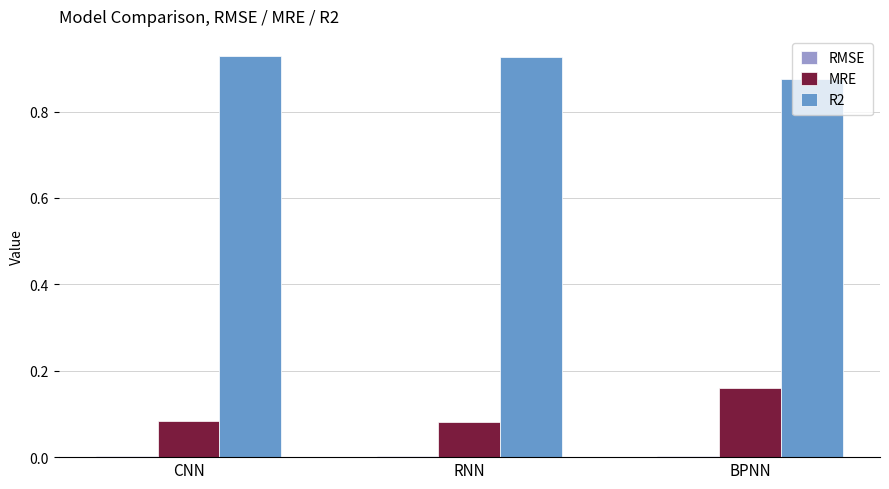

What is the sum of all MRE values?

0.3